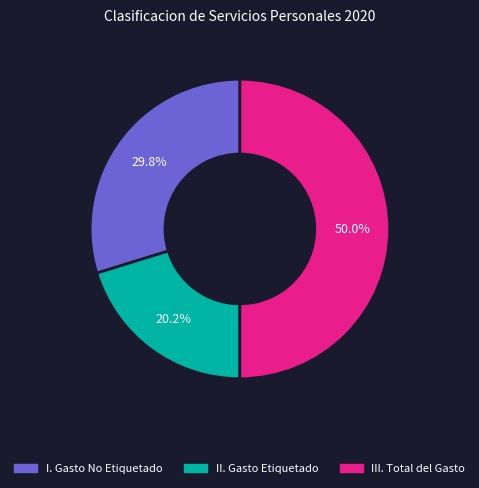

What percentage is the III. Total del Gasto slice, to the nearest percent?

50%